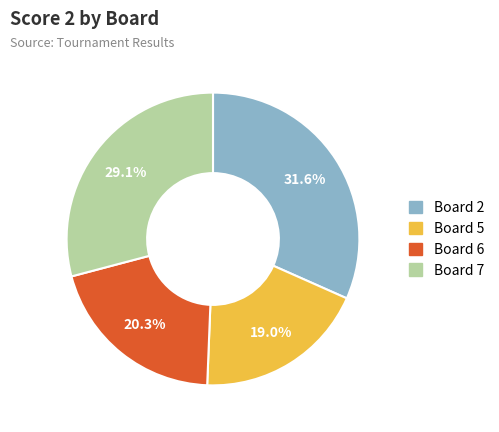

What is the smallest slice in the pie chart?

Board 5